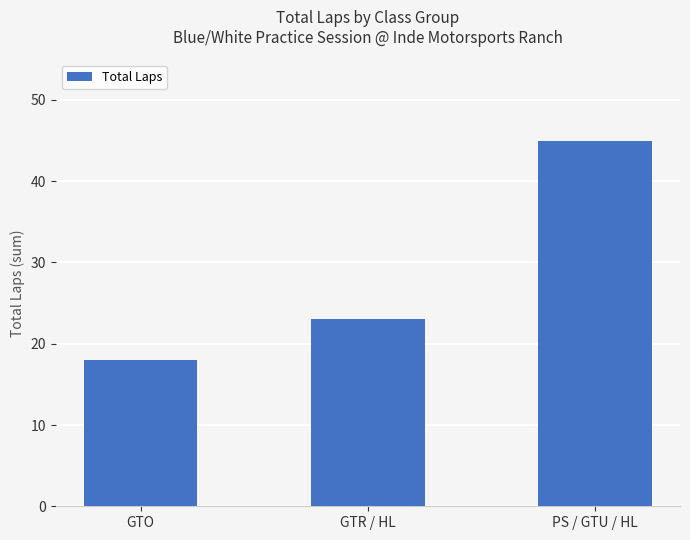

Between GTO and PS / GTU / HL, which is larger?

PS / GTU / HL